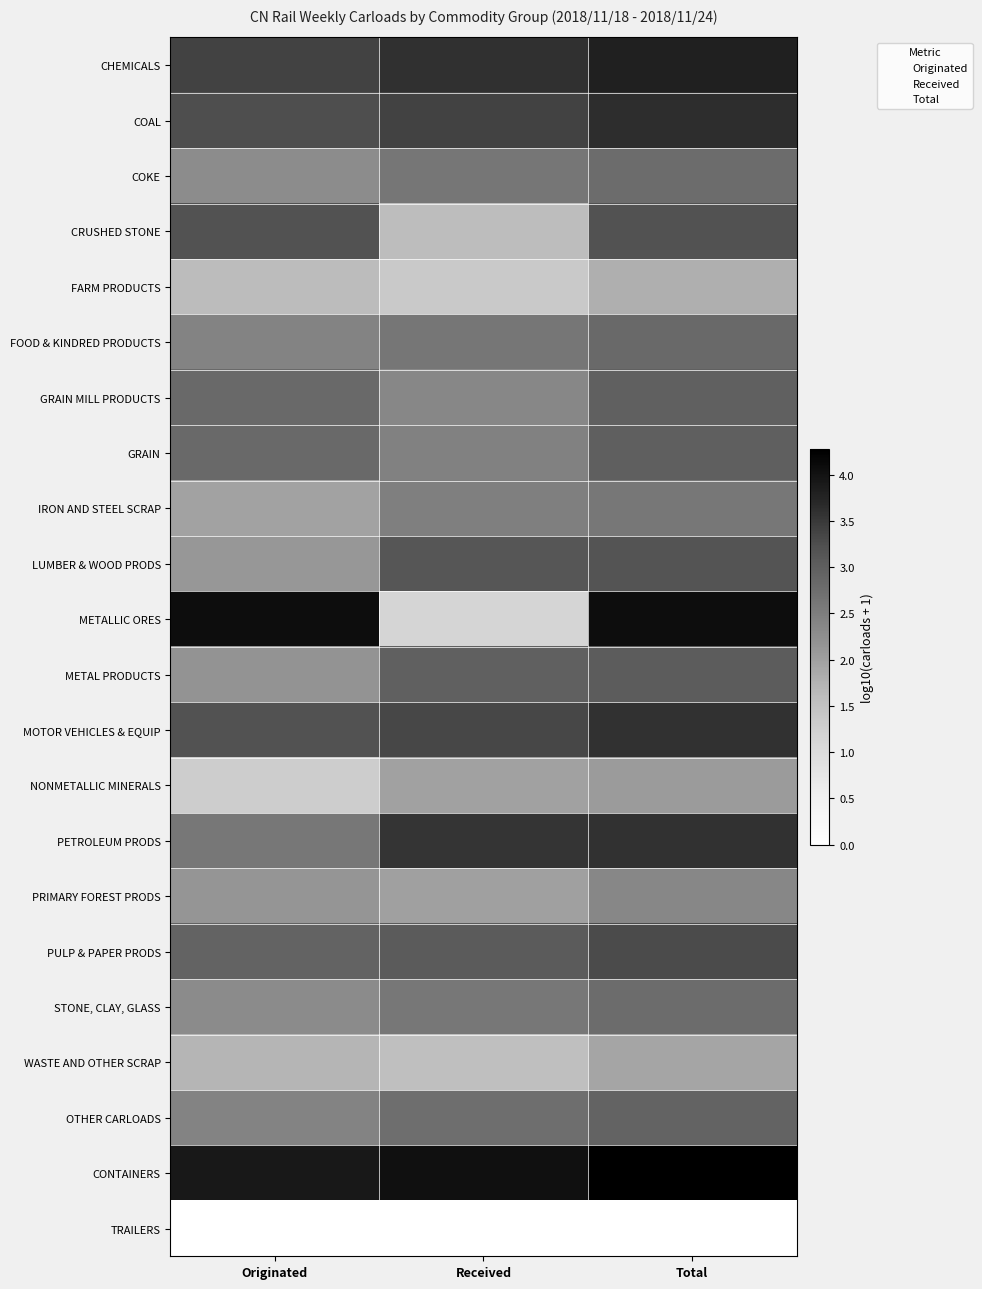

Count the number of categories in the chart.

3